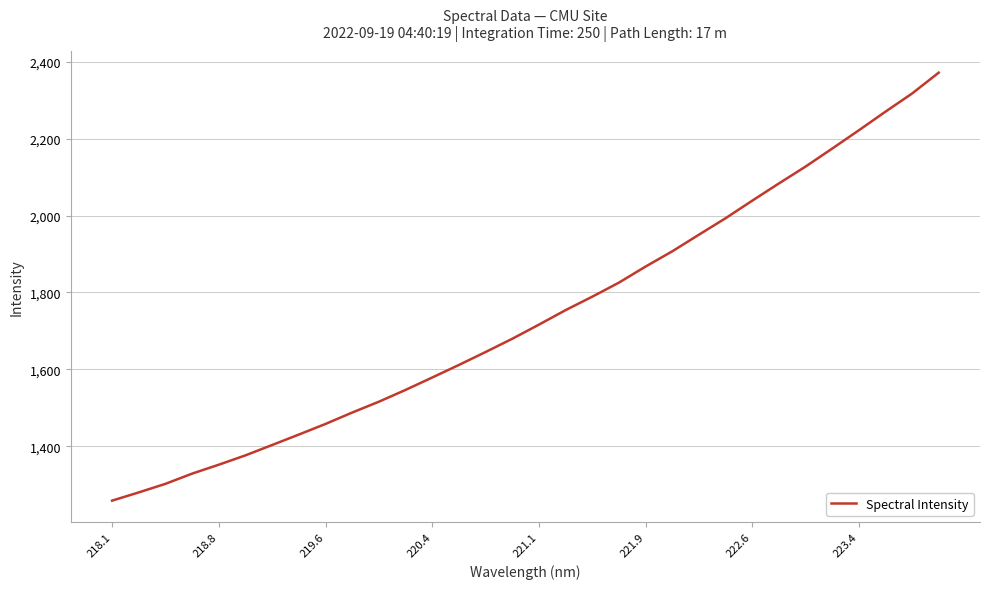

What is the maximum value shown in the chart?

2371.6